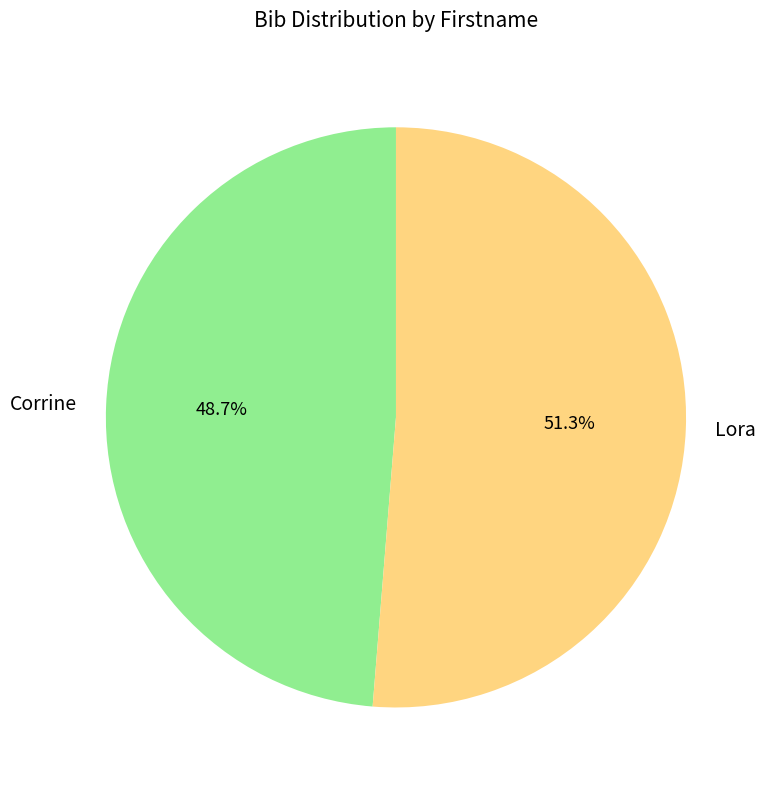

Approximately how many times larger is the value at Lora compared to Corrine?

1.1